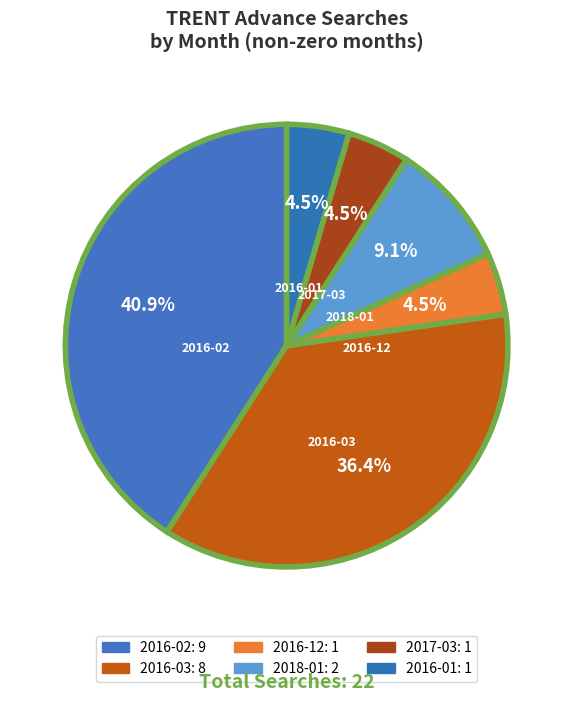

Count the number of slices in the pie.

6